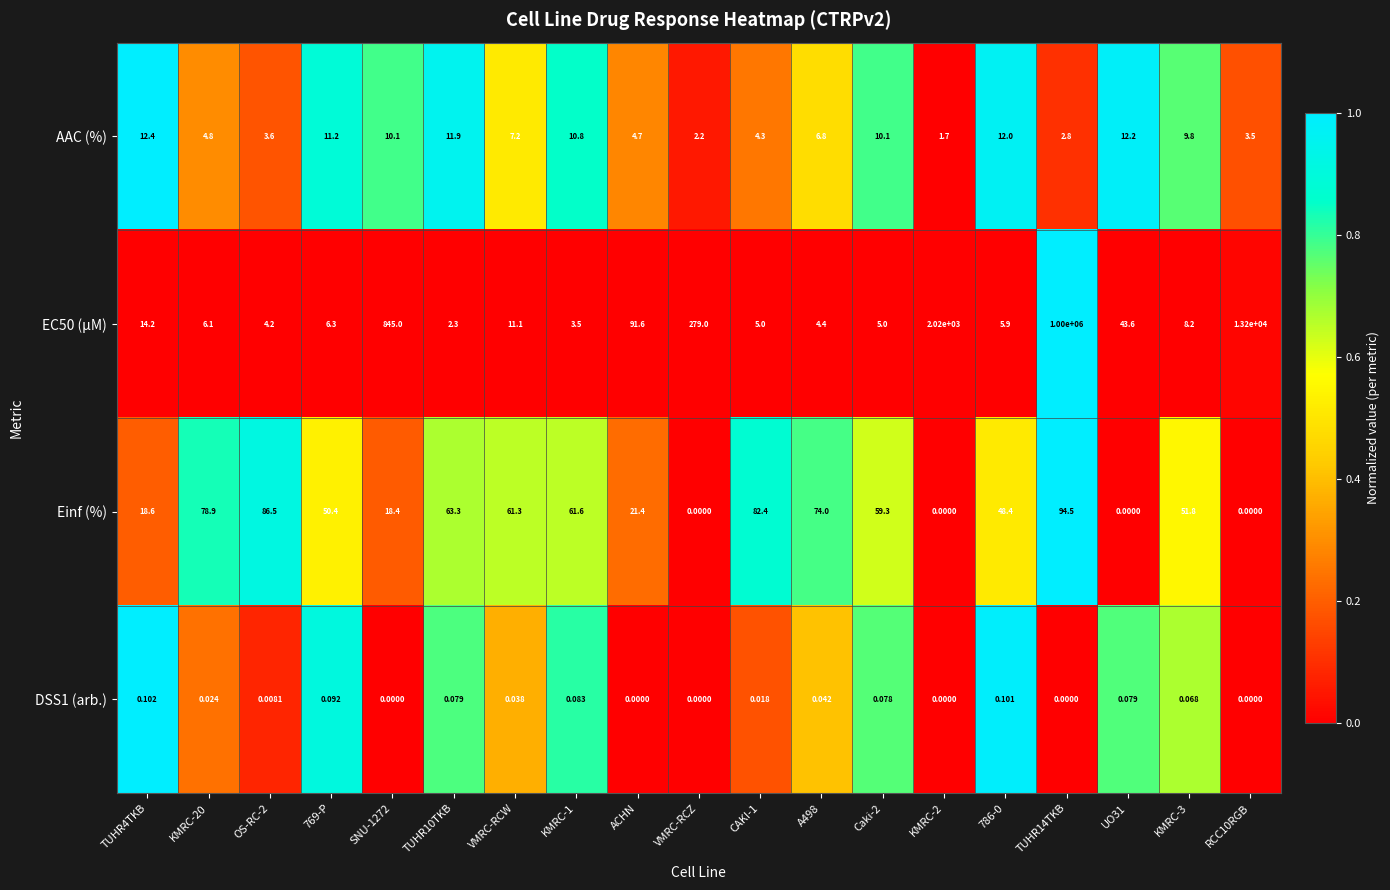

Is the value of Einf (%) at UO31 greater than the value of AAC (%) at Caki-2?

No